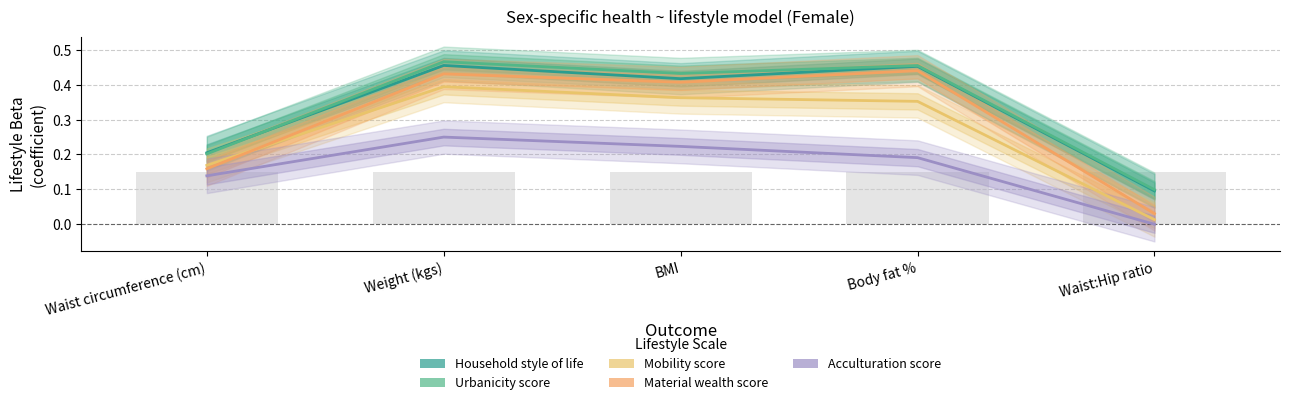

What is the highest value of the Household style of life series?

0.5